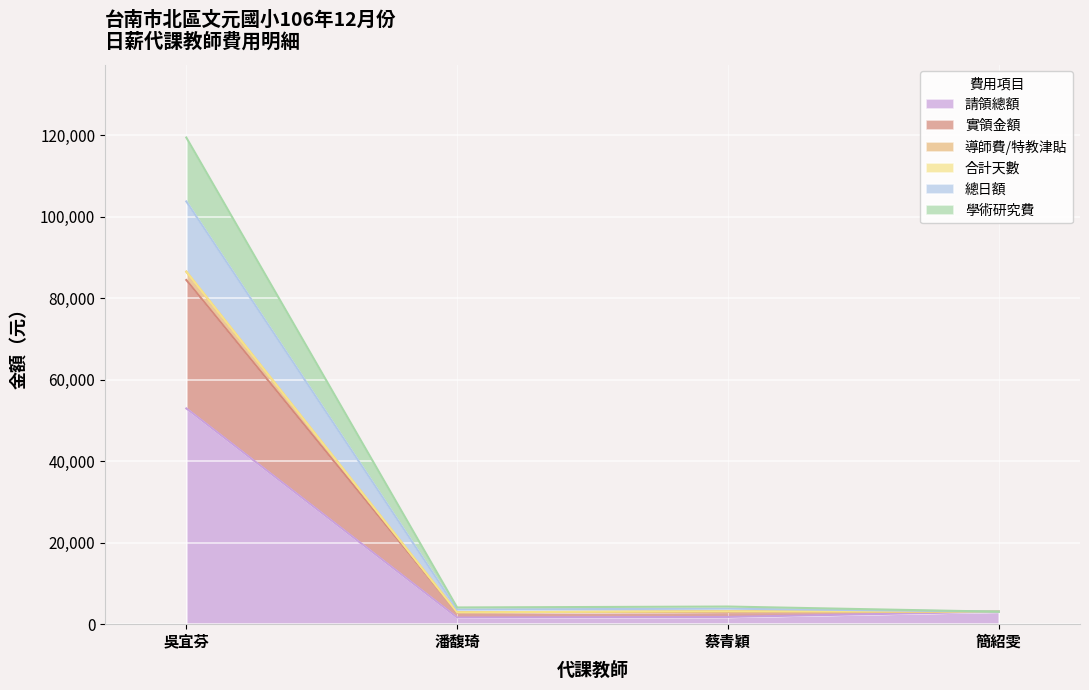

How many lines are shown in the chart?

6